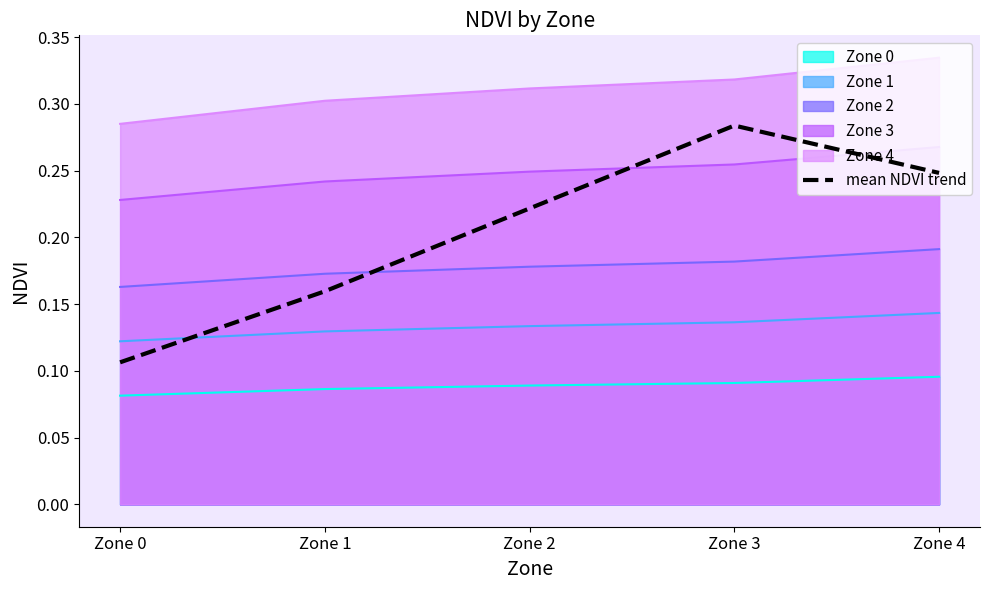

Which label corresponds to the largest value in the chart?

Zone 4